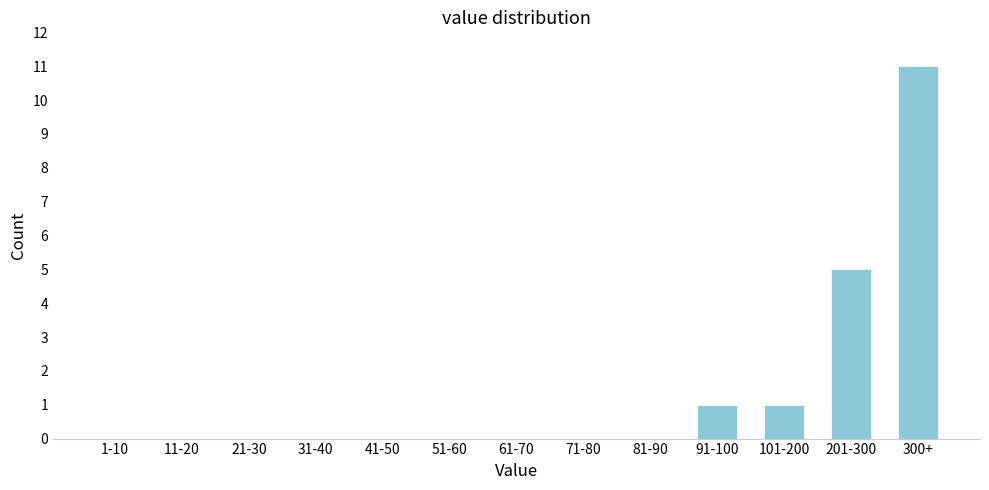

Reading left to right, list all the values displayed in this chart.

1-10=0	11-20=0	21-30=0	31-40=0	41-50=0	51-60=0	61-70=0	71-80=0	81-90=0	91-100=1	101-200=1	201-300=5	300+=11